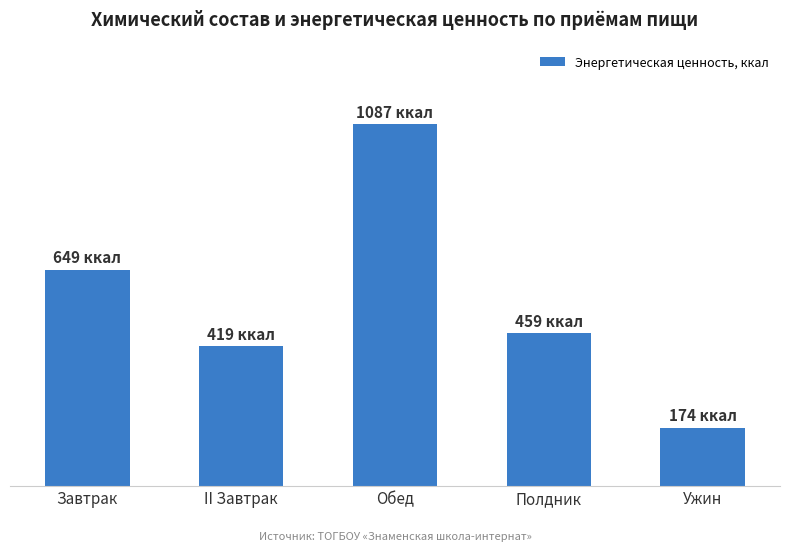

What is the label of the 1st bar from the right?

Ужин